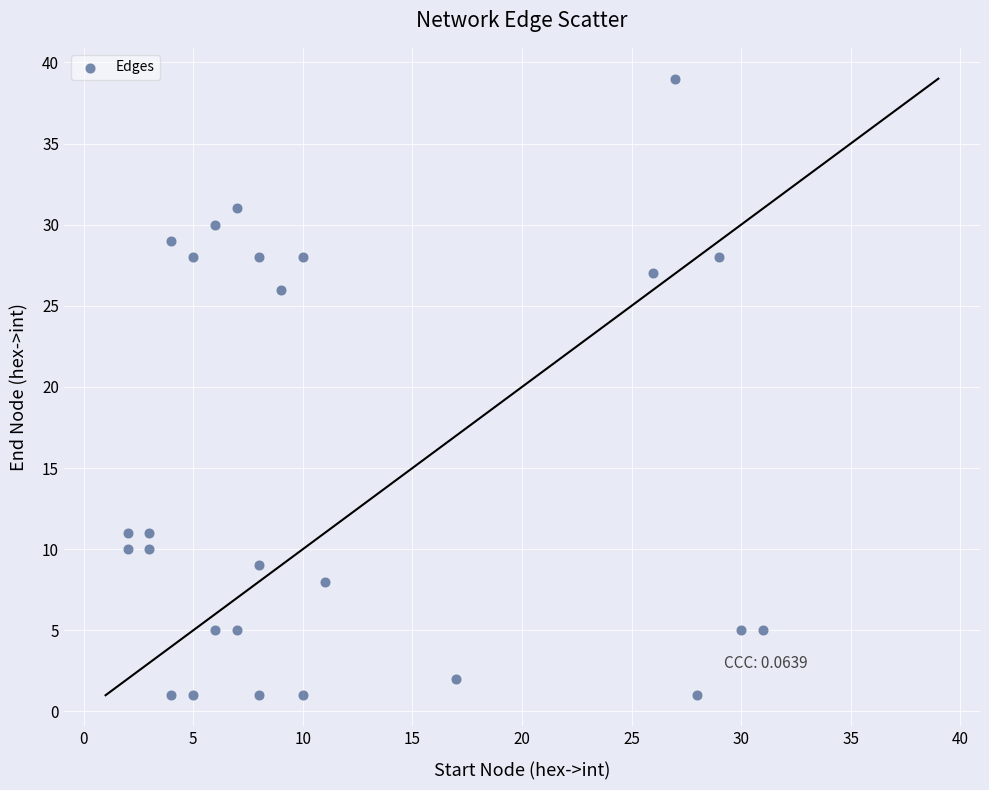

What Y value in the scatter plot is closest to 20?

26